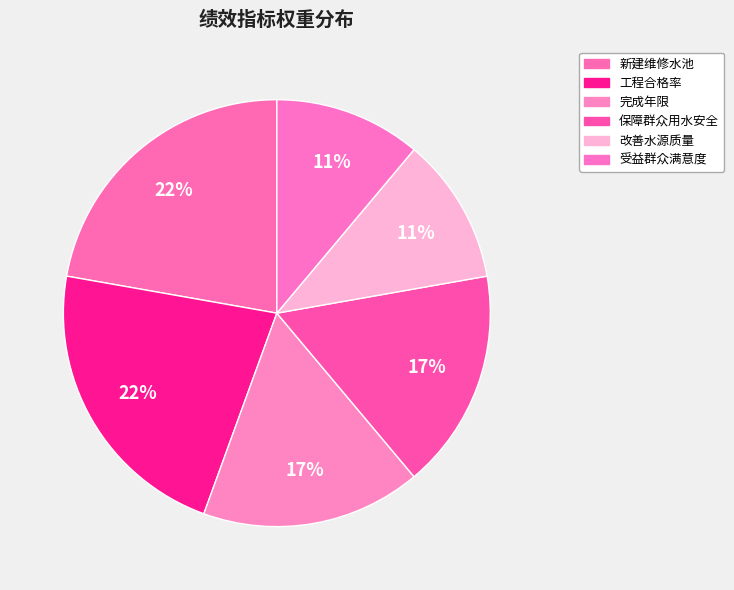

What is the ratio of the value at 完成年限 to the value at 受益群众满意度?

1.5